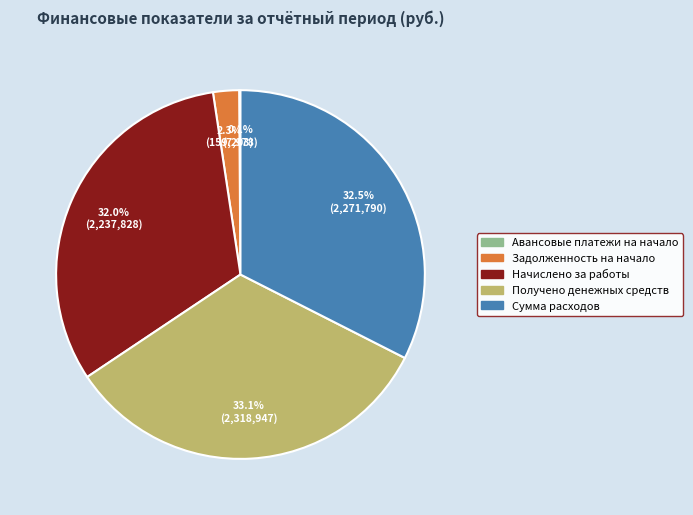

Which category has the biggest portion of the pie?

Получено денежных средств